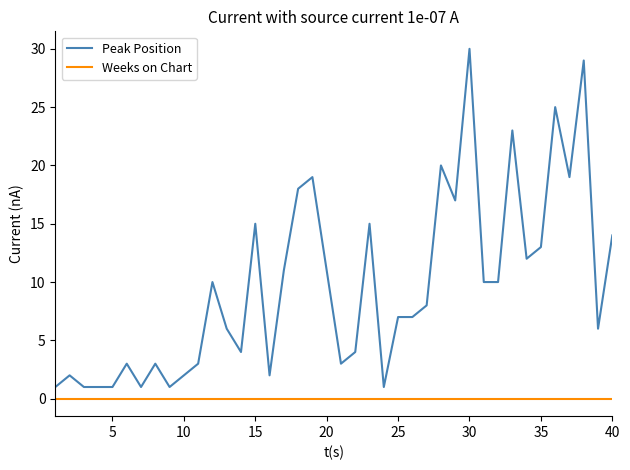

True or false: Peak Position and Weeks on Chart cross at least once.

False